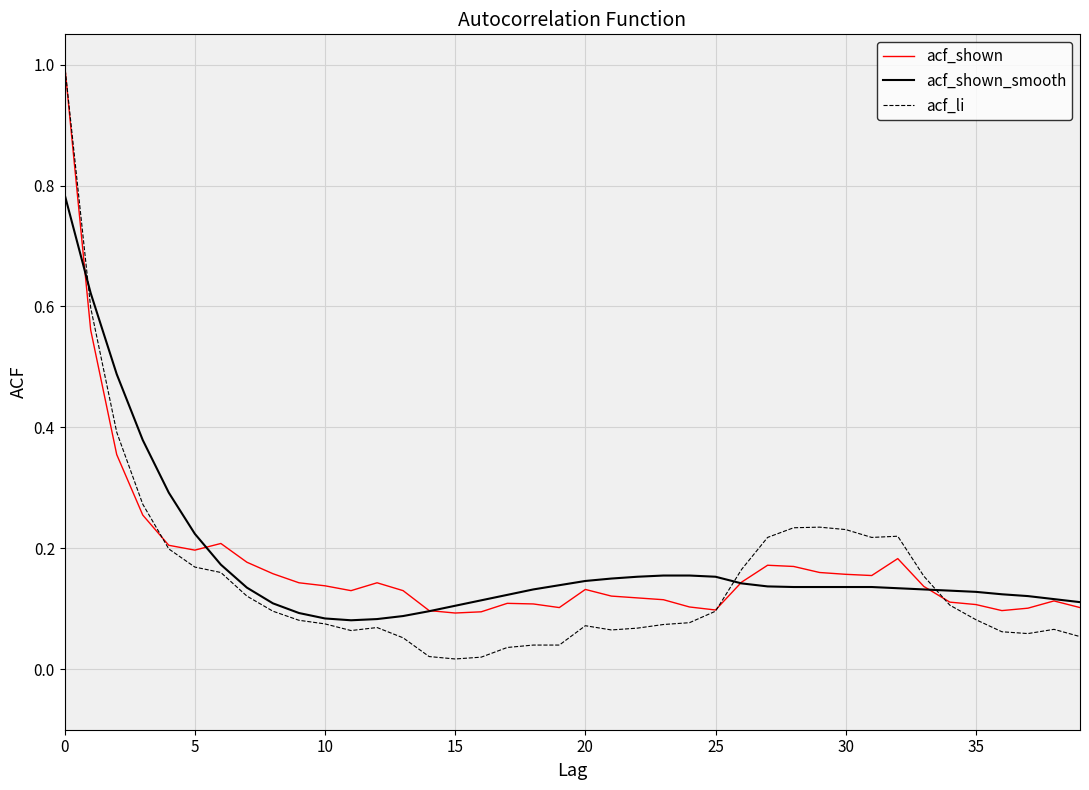

What is the maximum value shown in the chart?

1.0